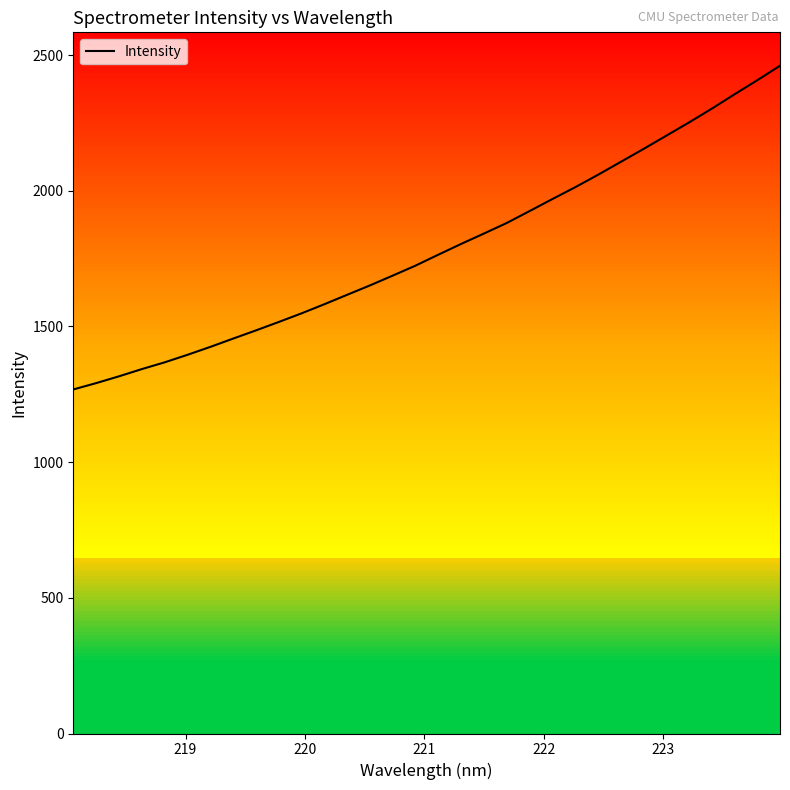

What is the maximum value shown in the chart?

2460.8